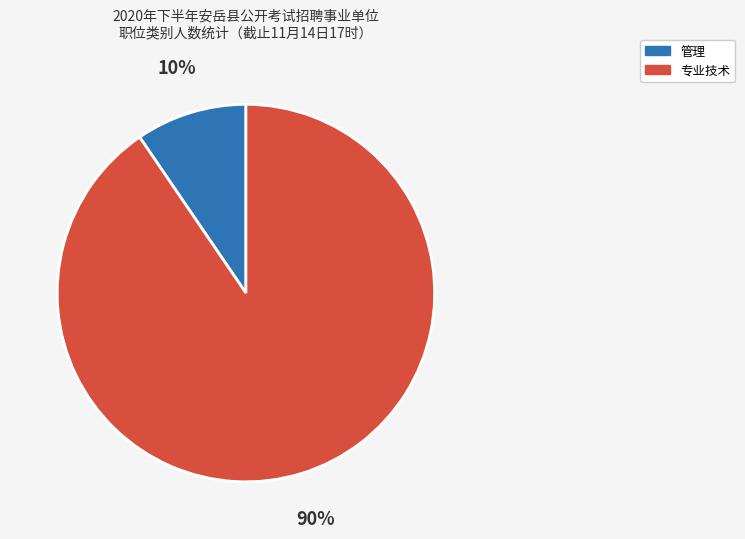

Does any single category account for the majority?

Yes